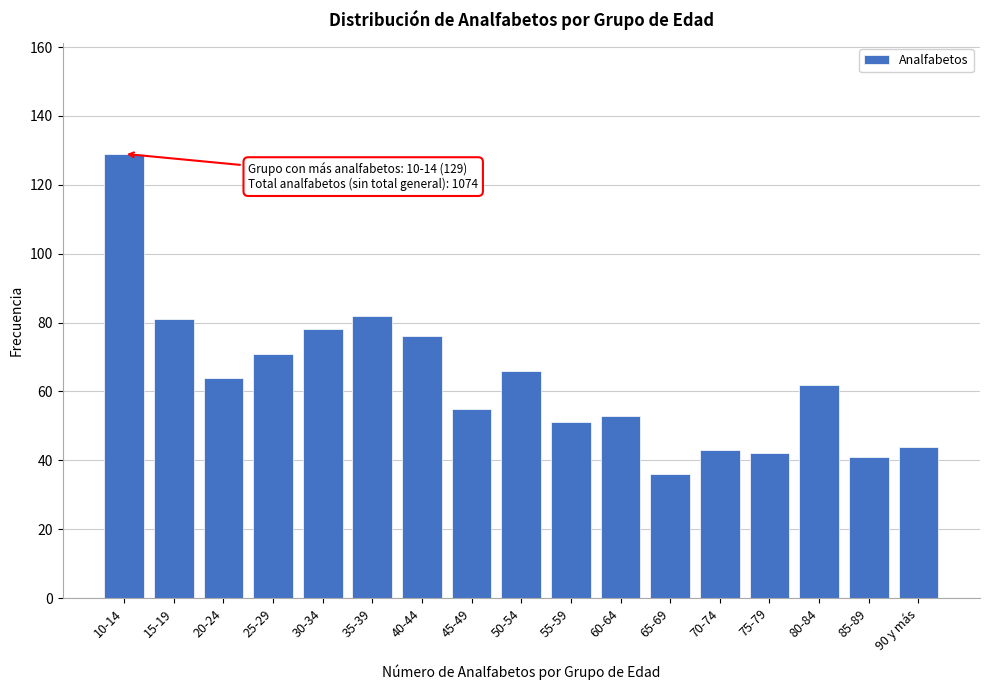

Reading right to left, list all the values displayed in this chart.

44	41	62	42	43	36	53	51	66	55	76	82	78	71	64	81	129